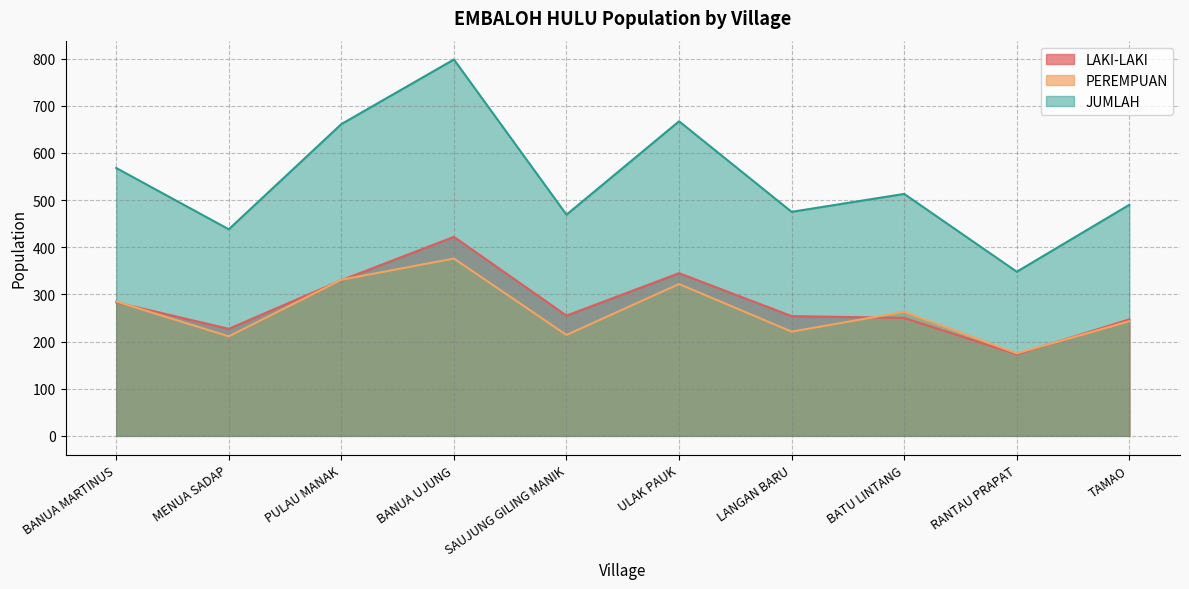

At which category does the chart reach its peak across all series?

BANUA UJUNG